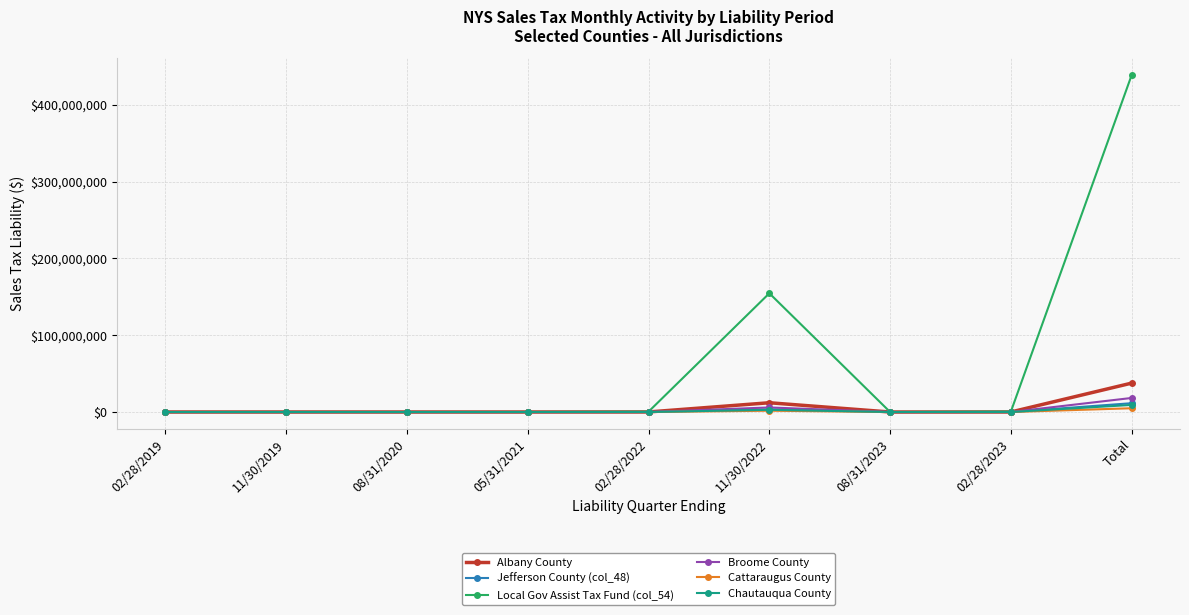

Which series ends up on top after the final intersection of Broome County and Cattaraugus County?

Broome County